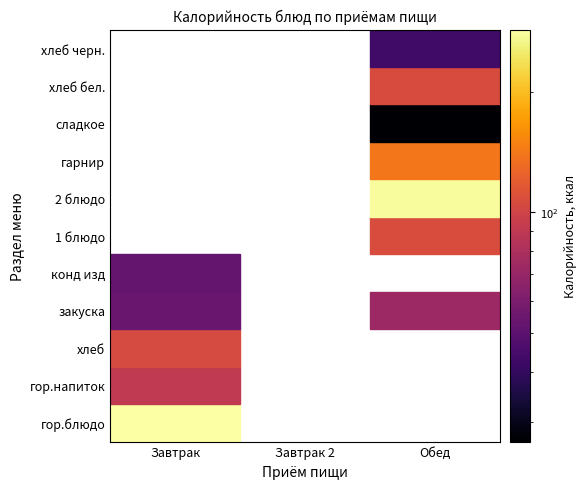

Reading left to right, extract all data points from this chart.

Завтрак: гор.блюдо=285.8	гор.напиток=90.4	хлеб=104.4	закуска=54.1	конд изд=52.2	1 блюдо=0.0	2 блюдо=0.0	гарнир=0.0	сладкое=0.0	хлеб бел.=0.0	хлеб черн.=0.0
Завтрак 2: гор.блюдо=0.0	гор.напиток=0.0	хлеб=0.0	закуска=0.0	конд изд=0.0	1 блюдо=0.0	2 блюдо=0.0	гарнир=0.0	сладкое=0.0	хлеб бел.=0.0	хлеб черн.=0.0
Обед: гор.блюдо=0.0	гор.напиток=0.0	хлеб=0.0	закуска=72.9	конд изд=0.0	1 блюдо=106.4	2 блюдо=279.3	гарнир=139.4	сладкое=26.8	хлеб бел.=105.5	хлеб черн.=42.7